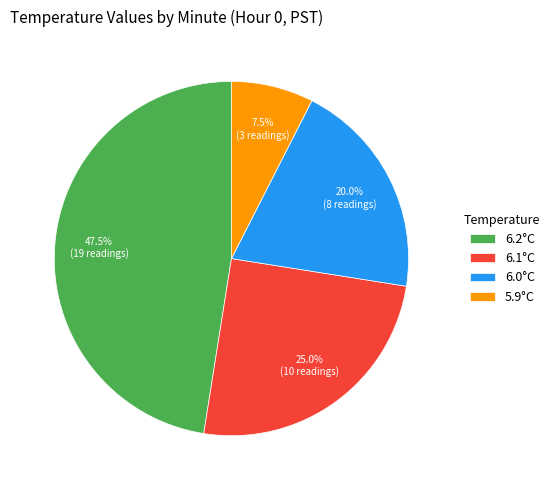

Count the number of slices in the pie.

4